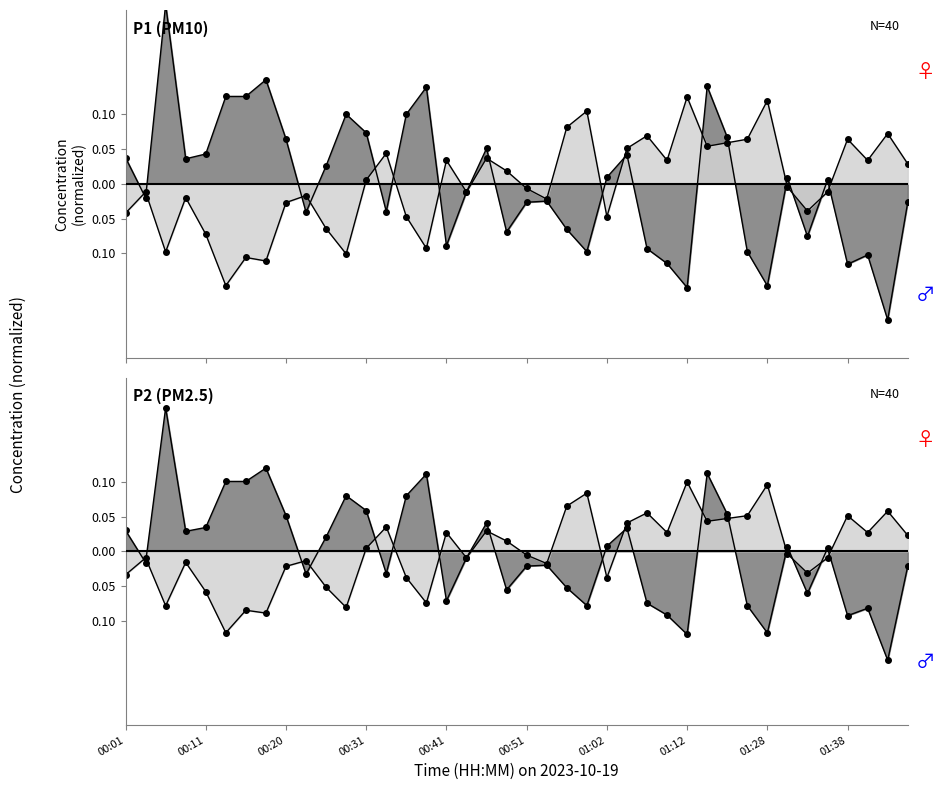

True or false: P2 and P1 intersect in this chart.

True